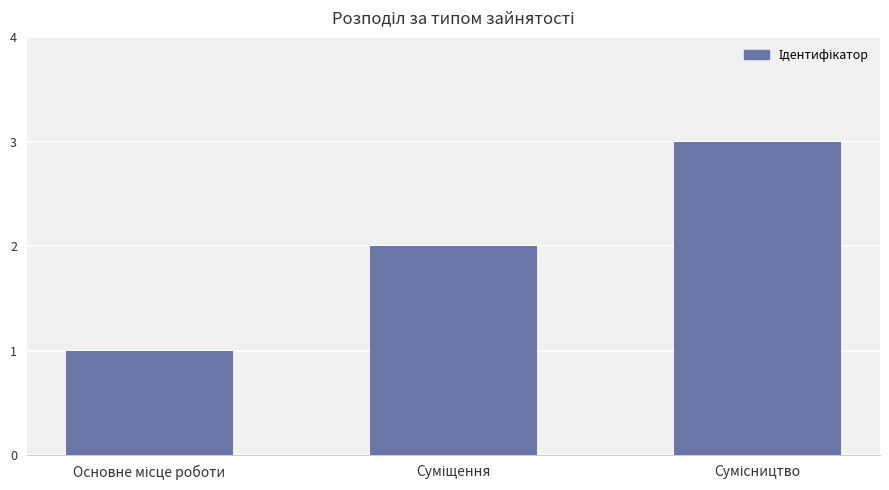

What is the greatest value displayed?

3